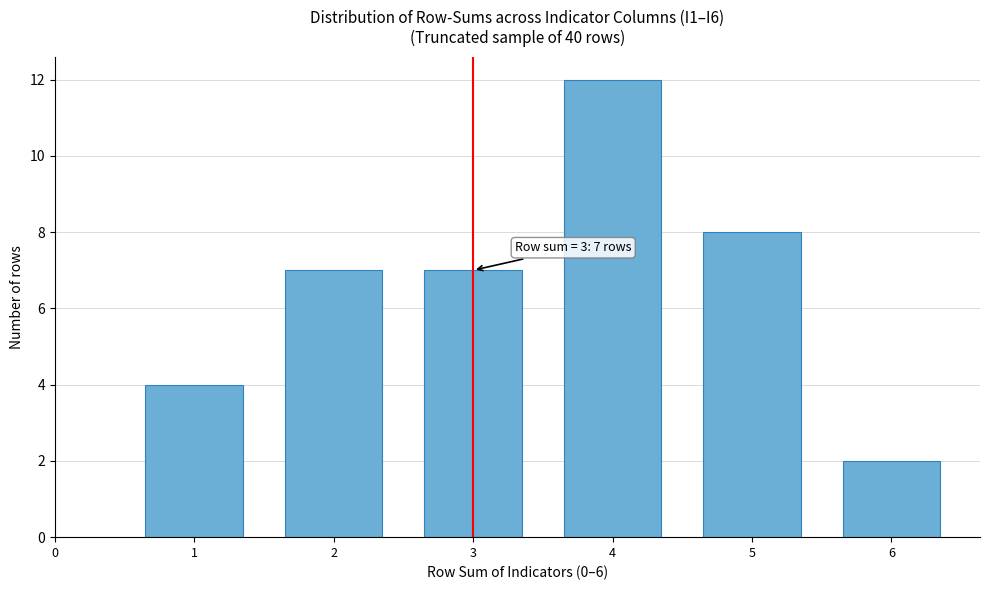

Reading left to right, list all the values displayed in this chart.

4	7	7	12	8	2